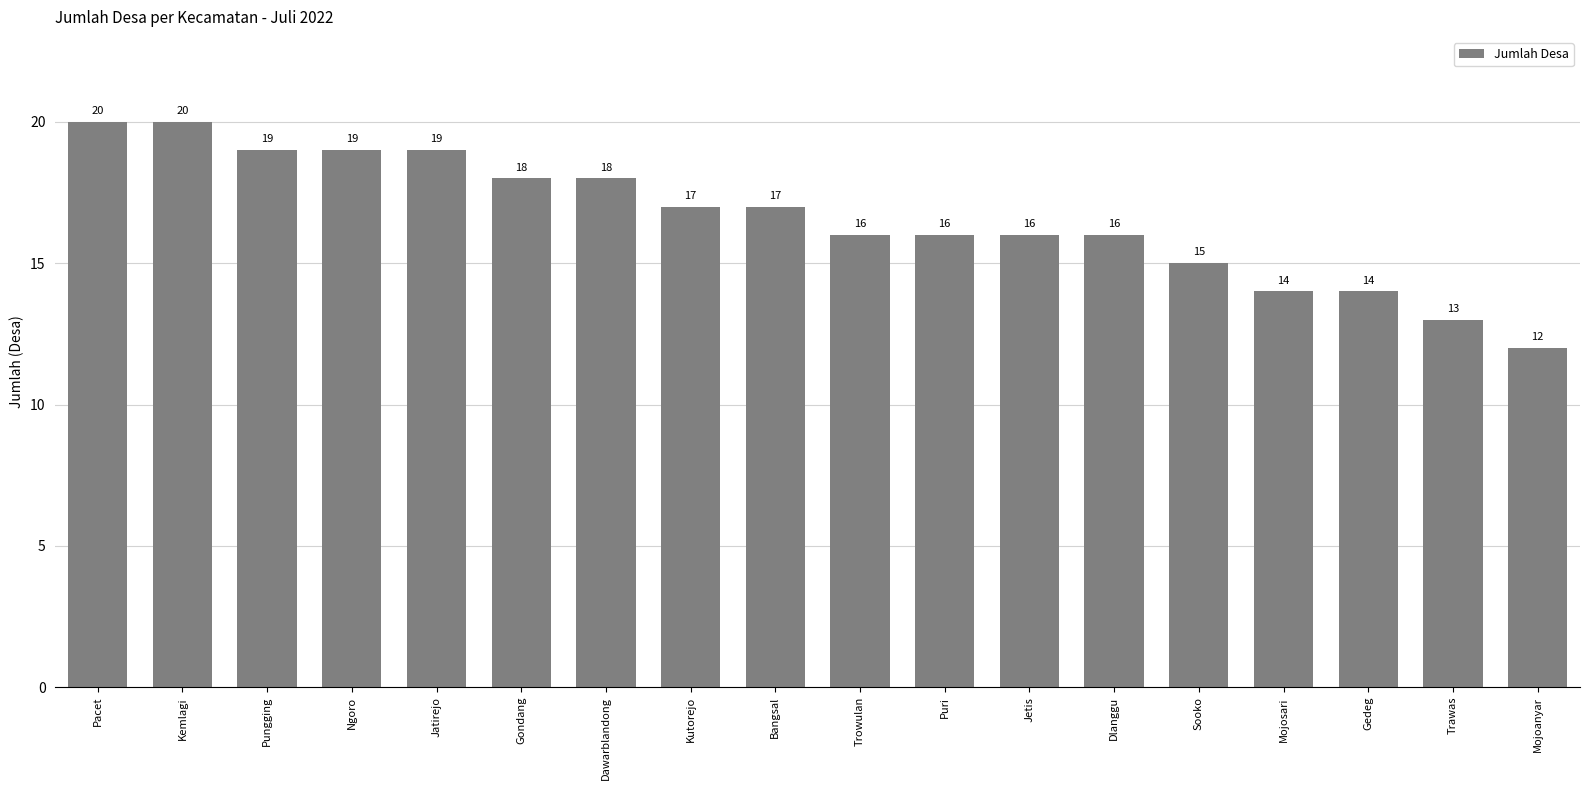

What is the sum of the values at Dlanggu and Gedeg?

30